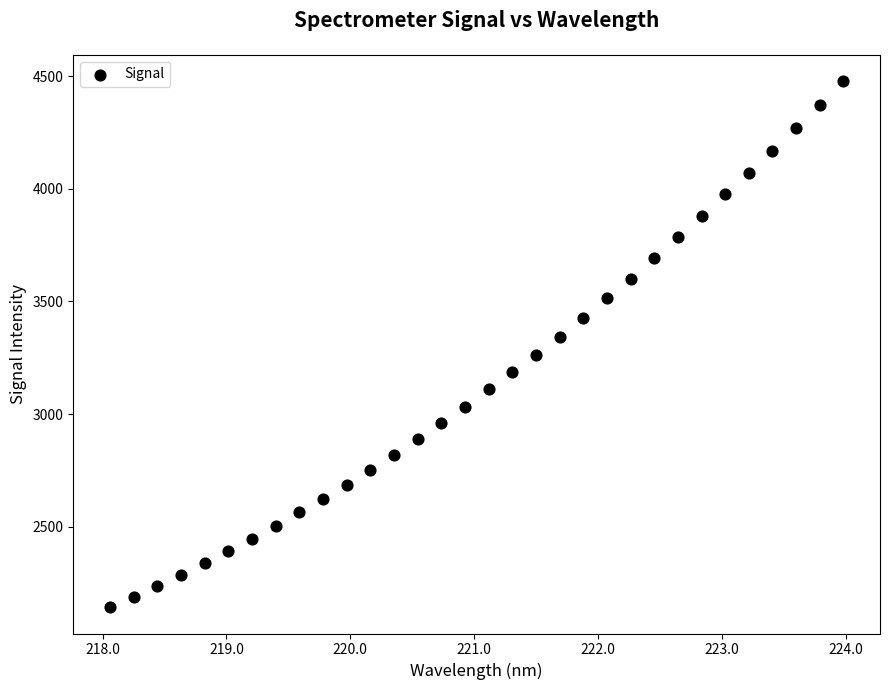

What is the range of Y values (max minus min)?

2334.2